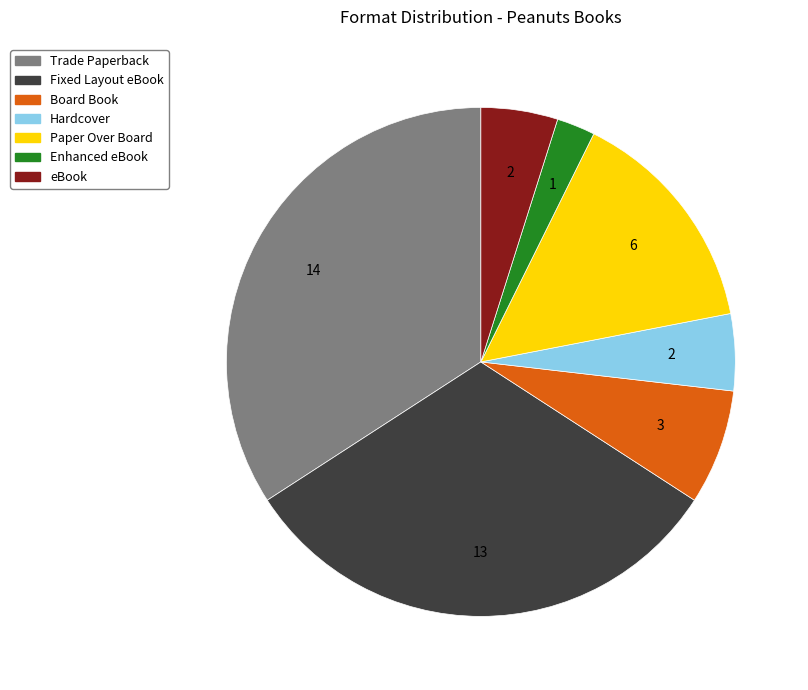

Approximately how many times larger is the value at Fixed Layout eBook compared to Hardcover?

6.5